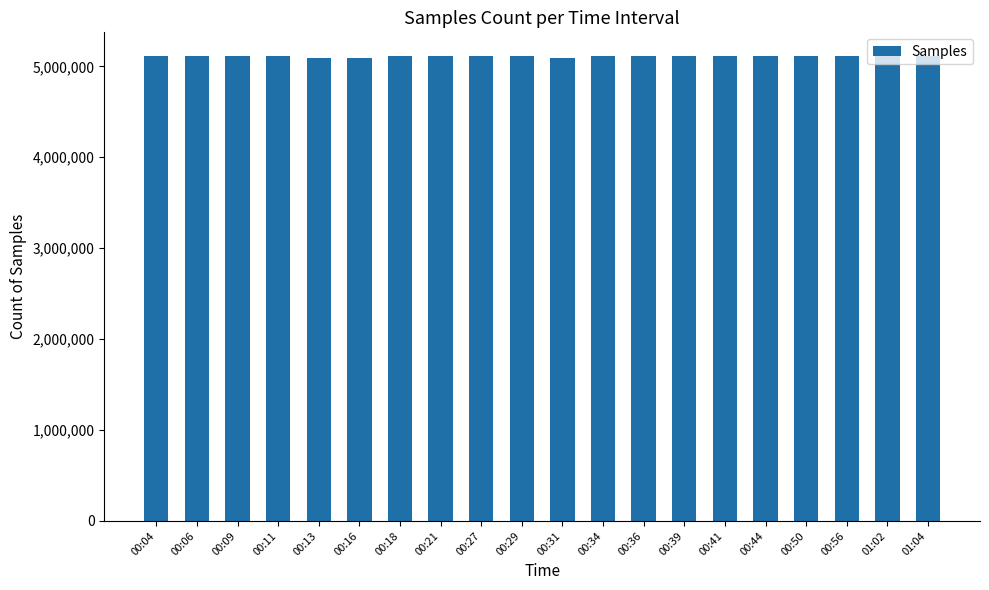

What is the minimum value shown in the chart?

5095855